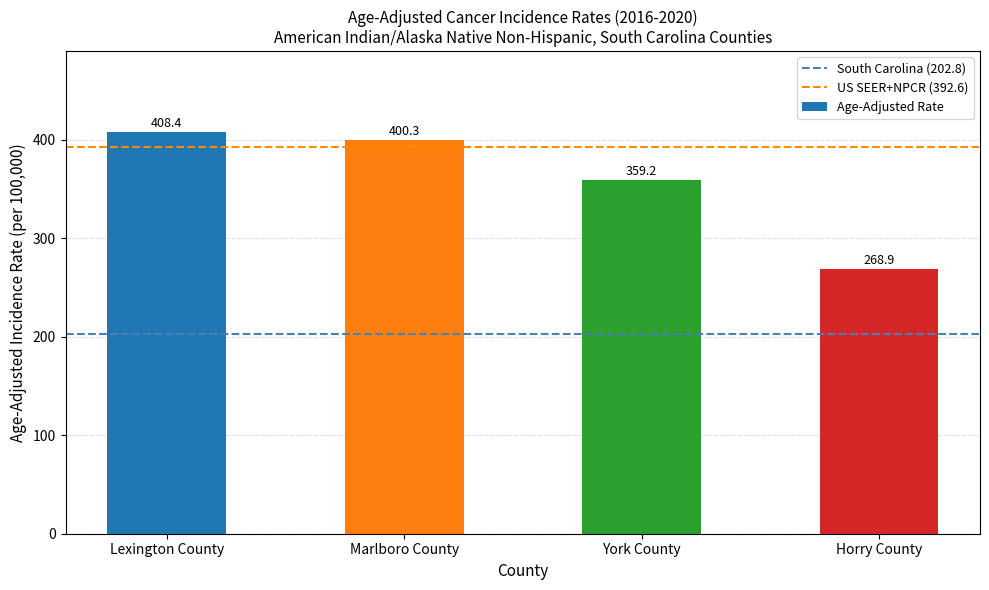

Between Lexington County and Horry County, which is larger?

Lexington County